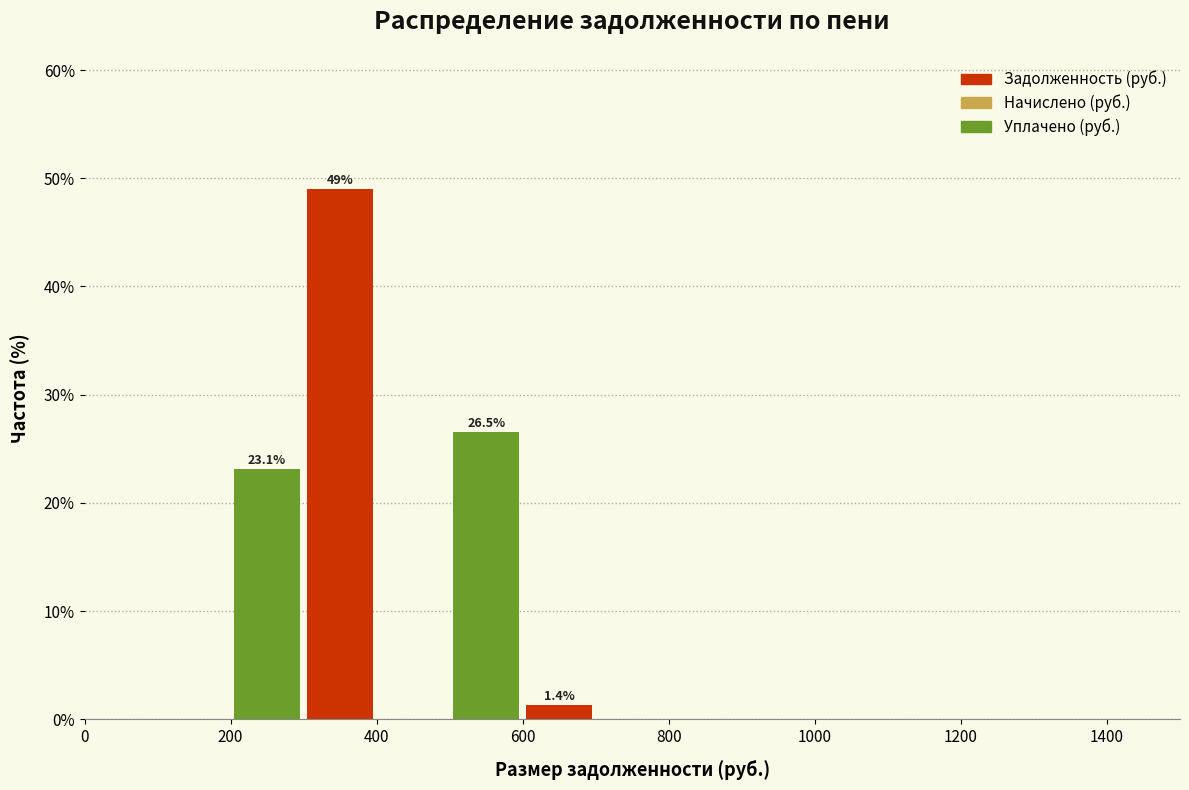

Which range on the x-axis has the tallest bar?

300 to 400